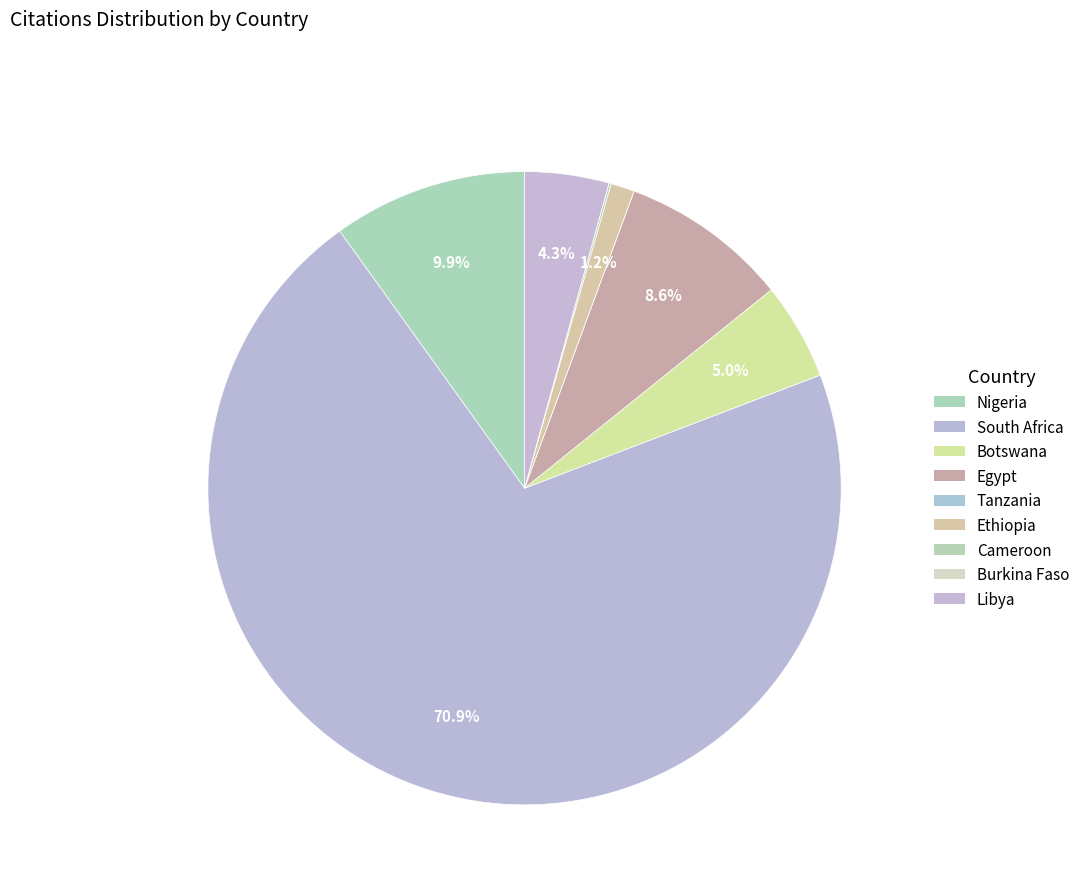

The Tanzania slice represents 10% of the pie. True or false?

False